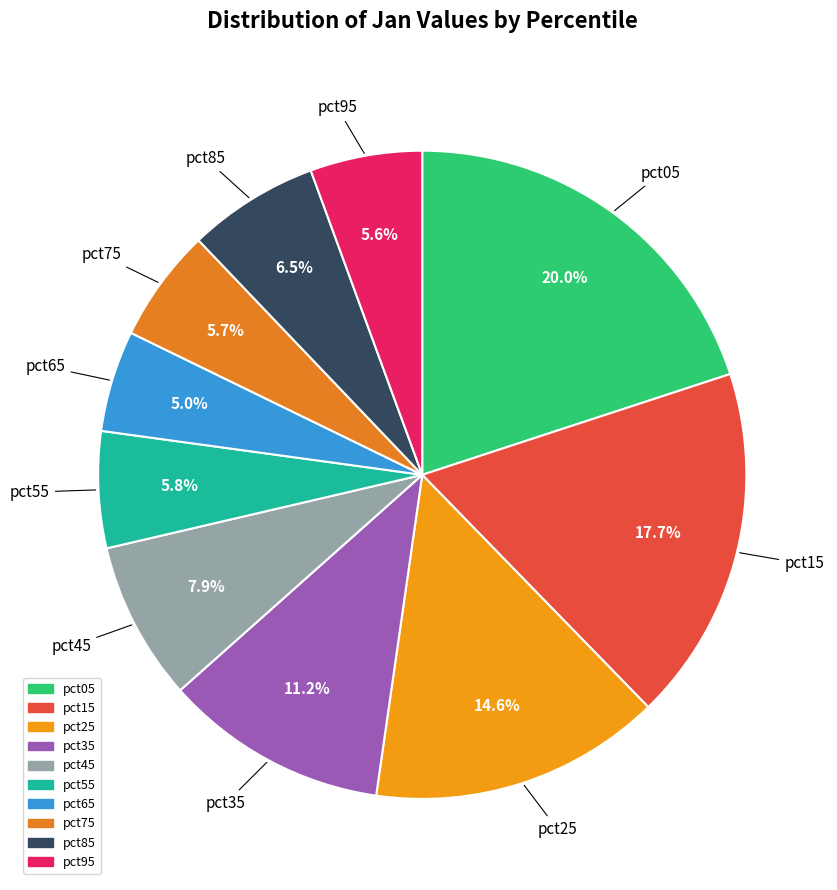

To the nearest percent, what is the difference between the largest and smallest slice percentages?

15%